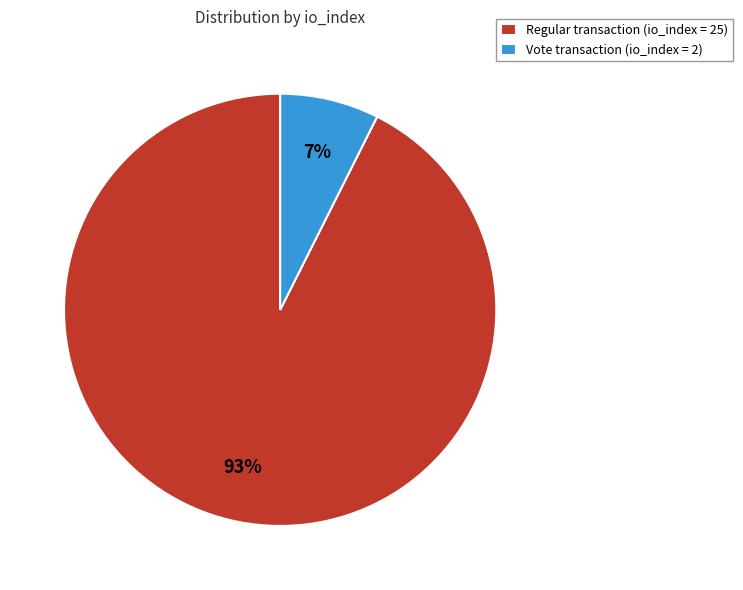

True or false: Regular transaction (io_index = 25) accounts for 93% of the total.

True